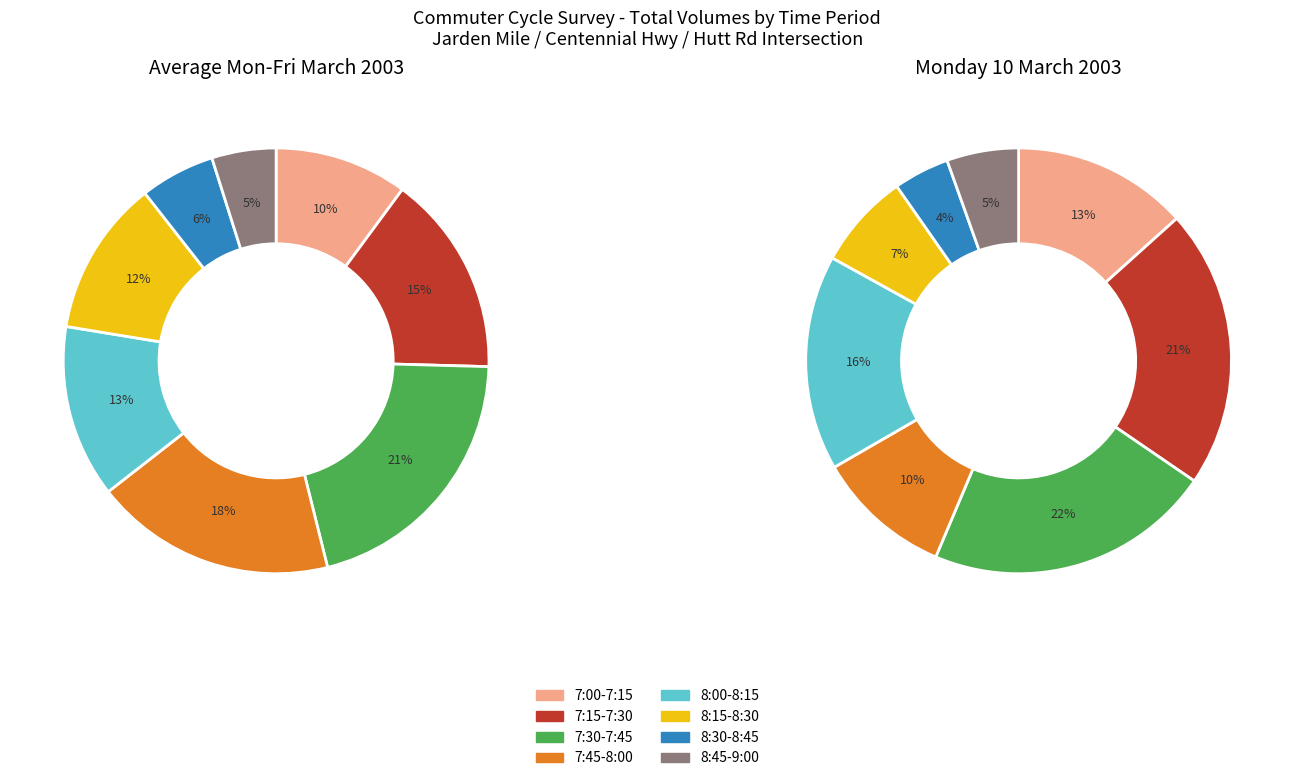

Is there a majority slice in this chart?

No